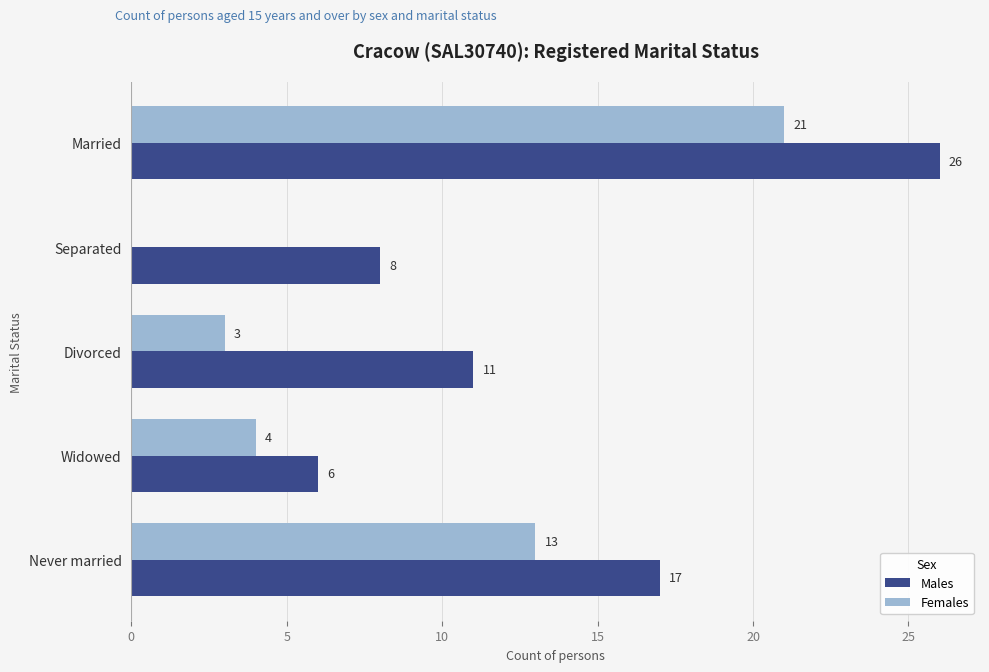

Between Separated and Never married, which series saw the biggest shift?

Females